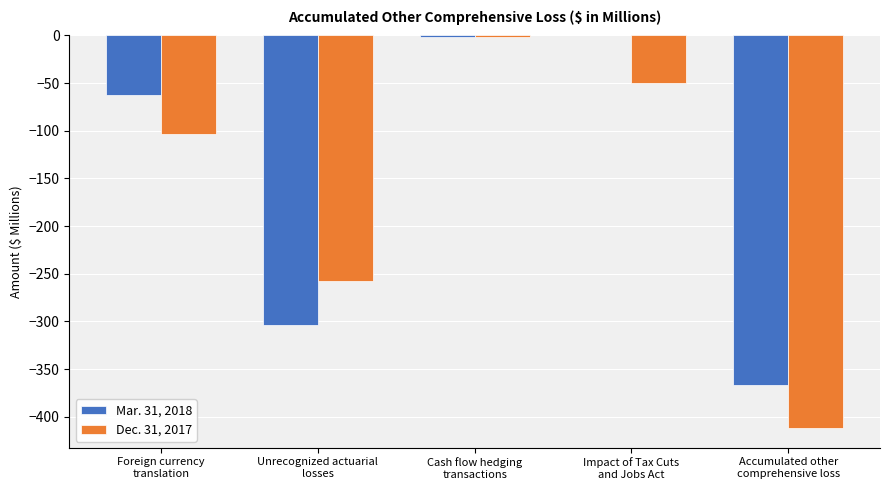

What is the average value of the Dec. 31, 2017 series?

-164.8